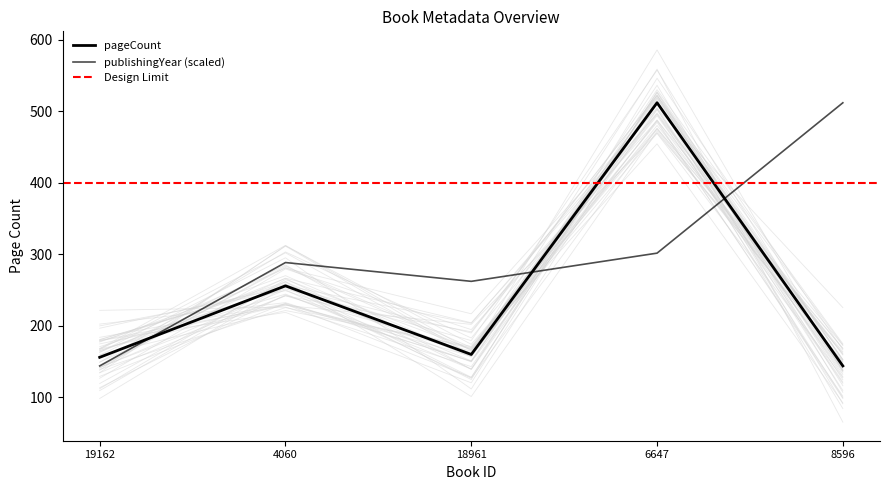

What is the difference between the maximum and second lowest values in the publishingYear series?

249.7